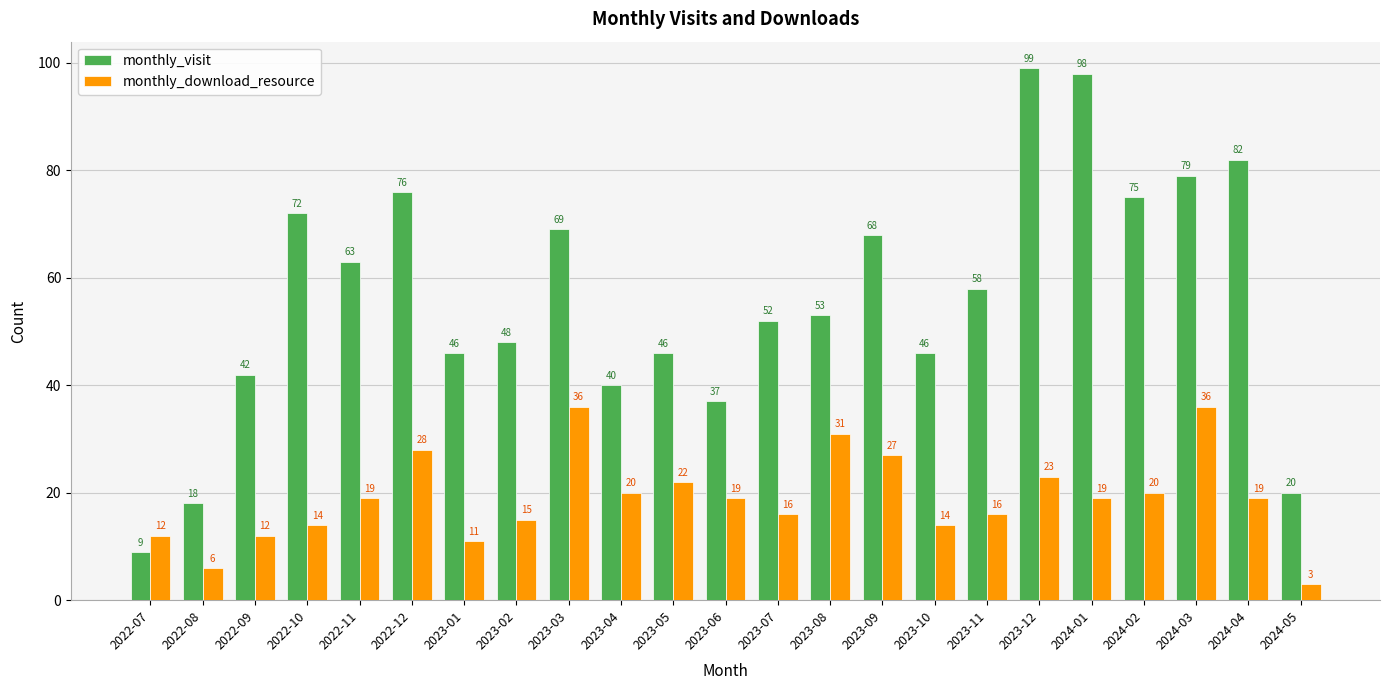

Which category has the highest value across all series?

2023-12